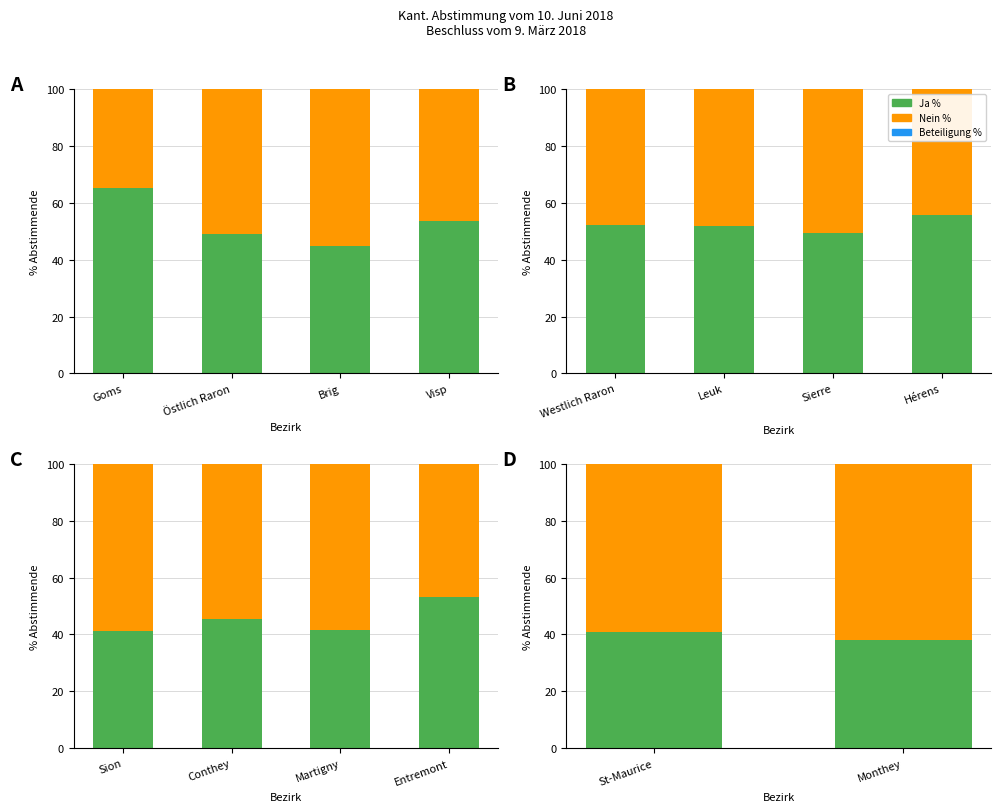

The Nein % series shows 13.4 at Monthey. True or false?

False